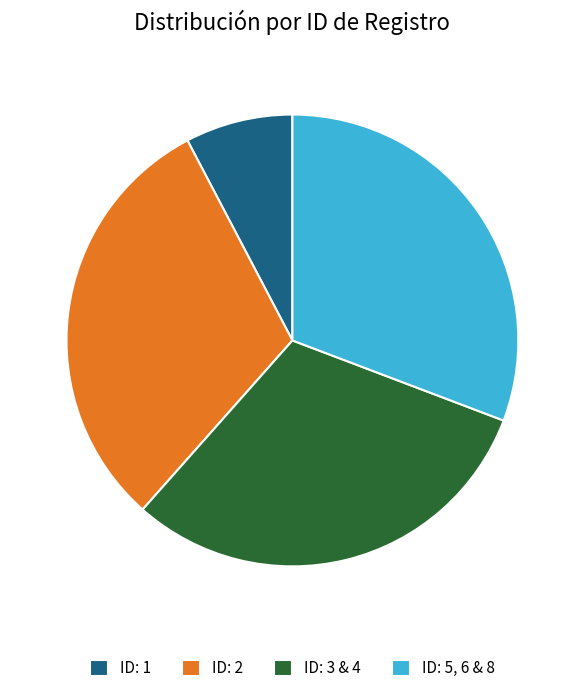

Does ID: 1 account for over 50% of the chart?

No